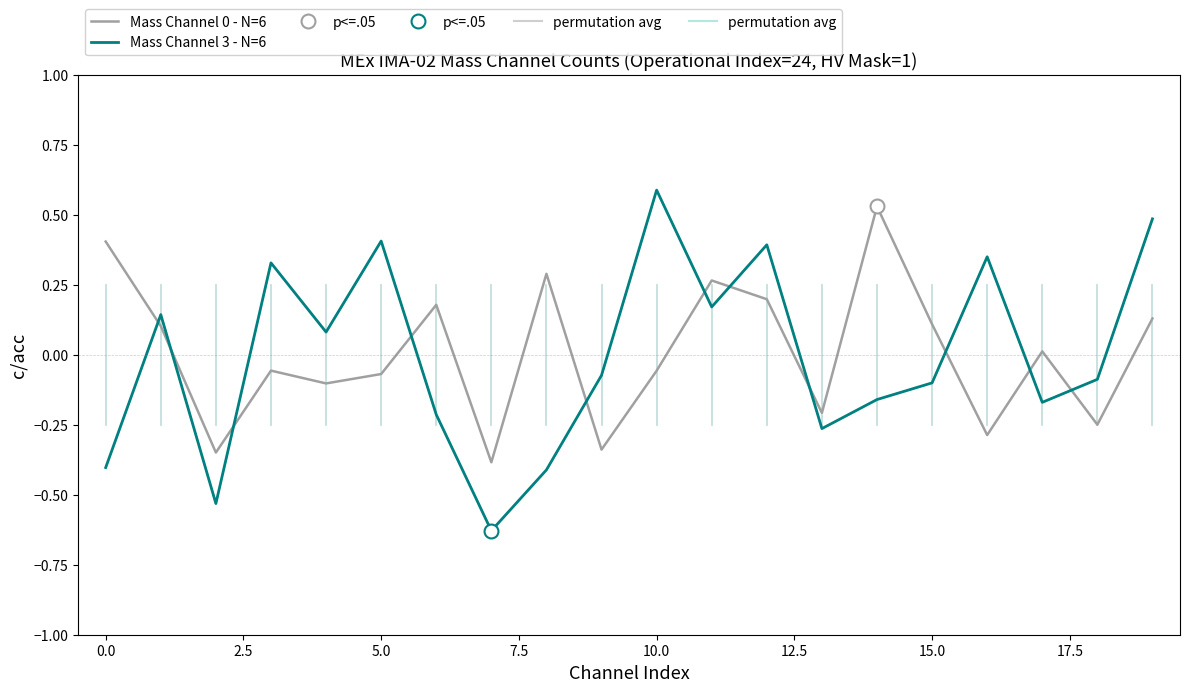

After their last crossing, which series has the higher values: Mass Channel 3 - N=6 or Mass Channel 0 - N=6?

Mass Channel 3 - N=6